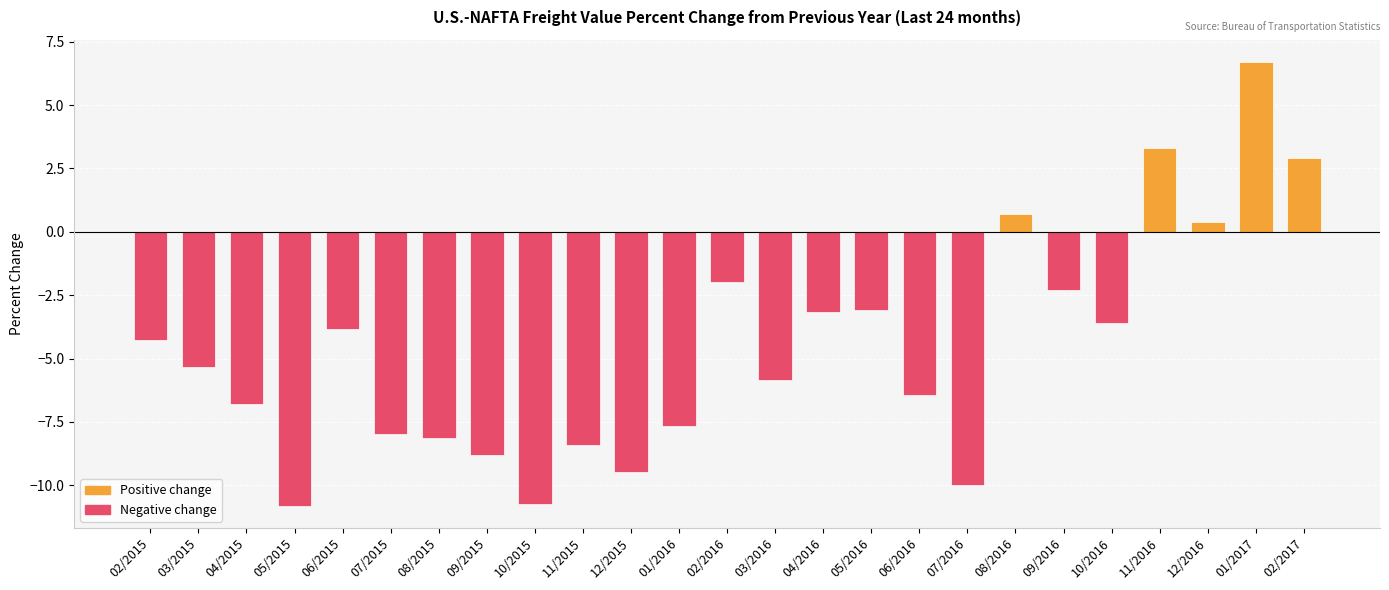

How many bars are there in total?

25